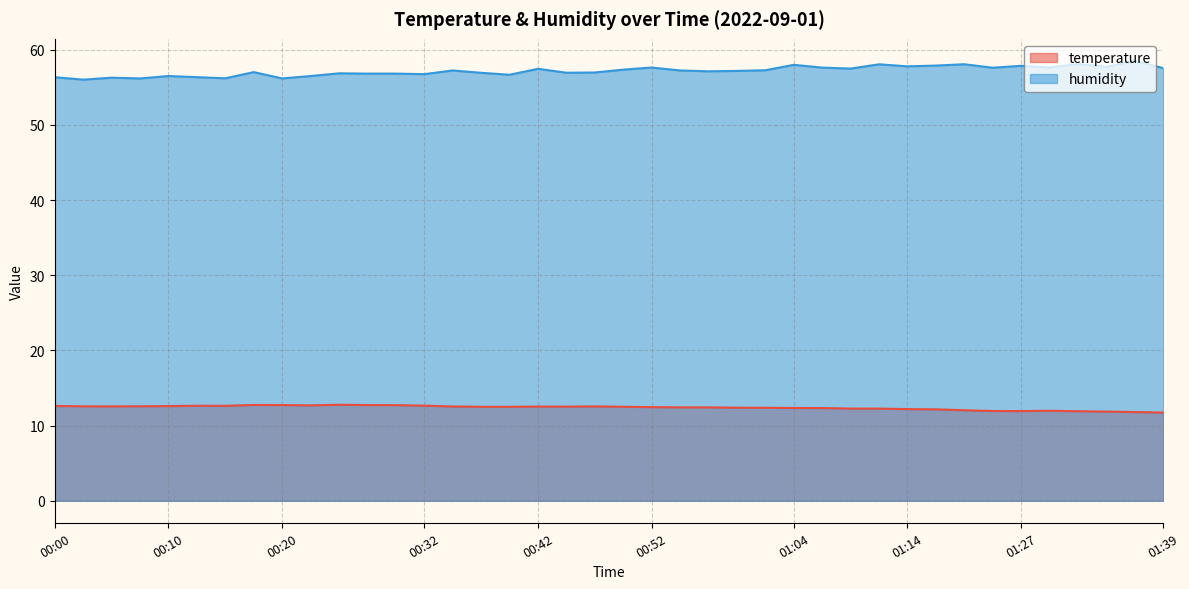

How many interior local valleys does the humidity series have?

13